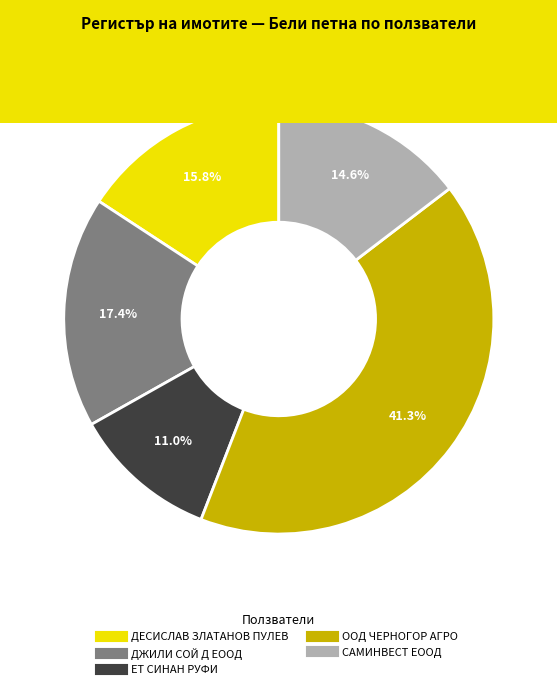

Which has a higher value, ДЕСИСЛАВ ЗЛАТАНОВ ПУЛЕВ or САМИНВЕСТ ЕООД?

ДЕСИСЛАВ ЗЛАТАНОВ ПУЛЕВ